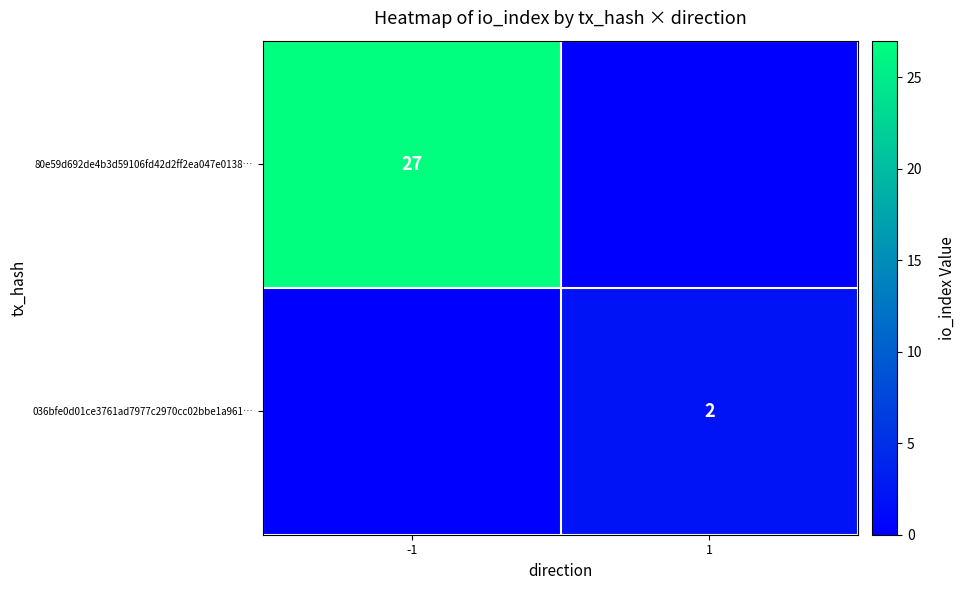

The value of 80e59d692de4b3d59106fd42d2ff2ea047e0138… at -1 is 45. True or false?

False